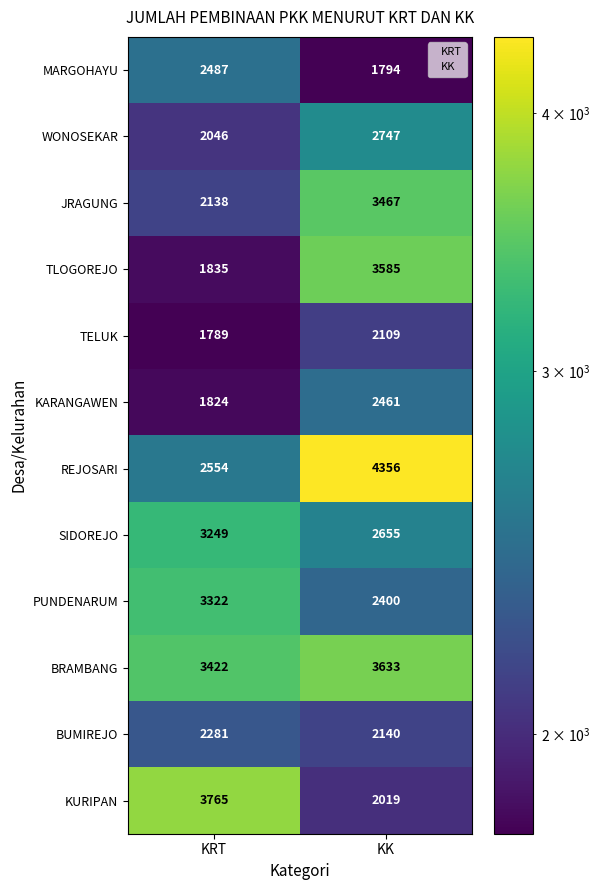

Between KRT and KK, which series saw the biggest shift?

REJOSARI